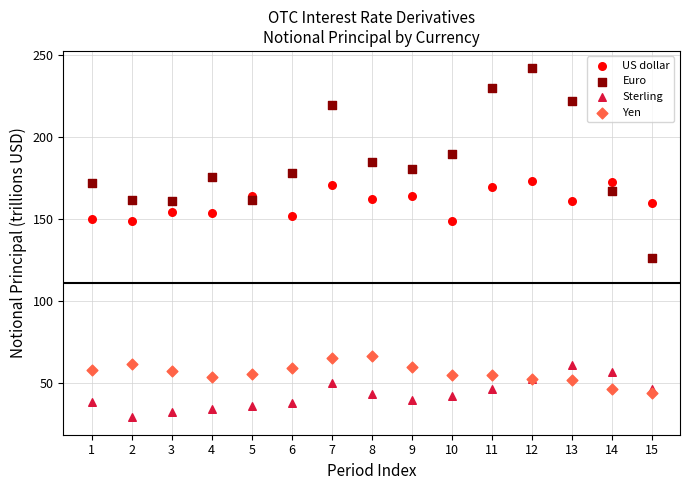

Which series has the widest spread of Y values?

Euro